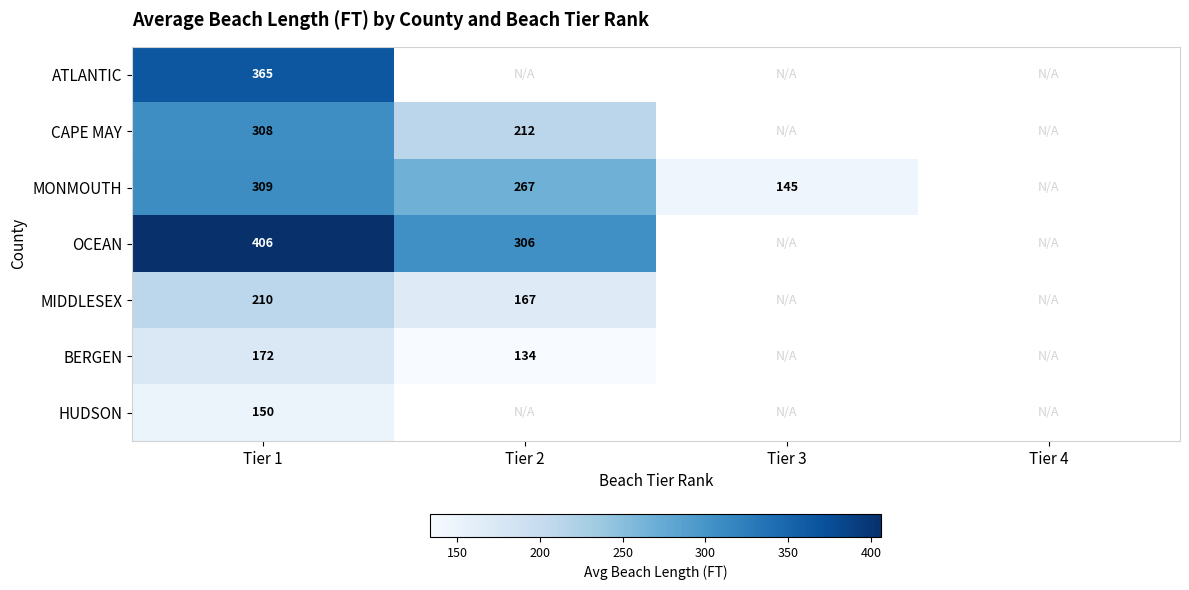

Count the number of data series in this chart.

7